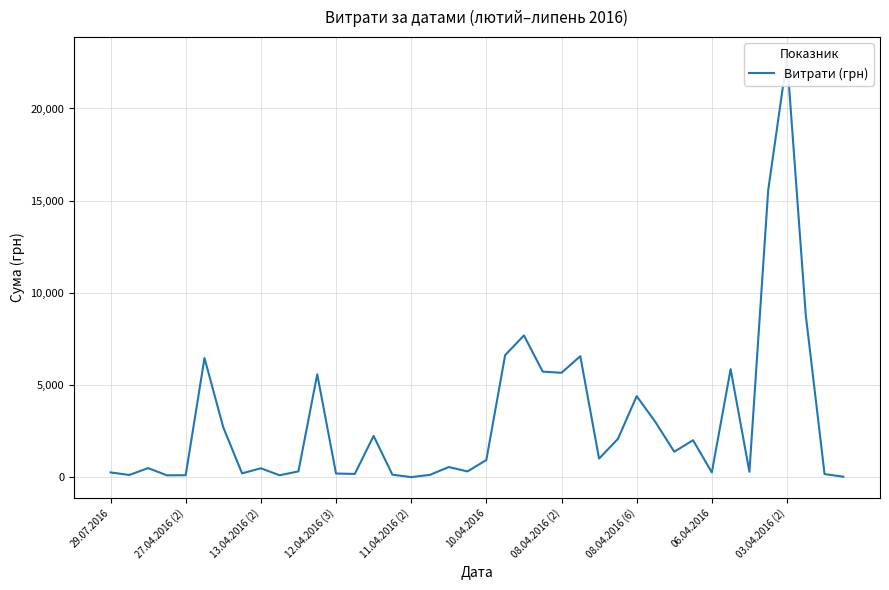

What position from the left is 06.04.2016?

33